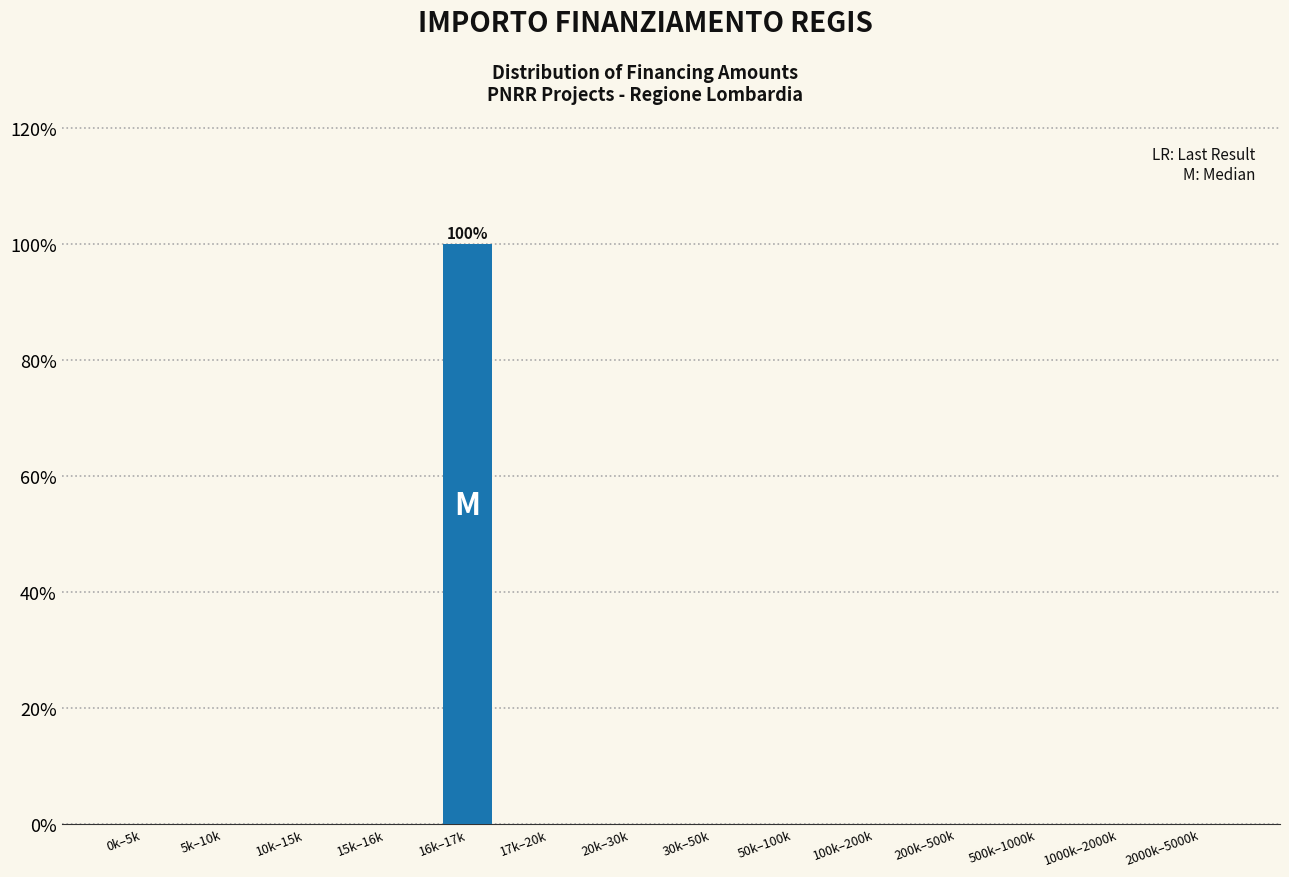

Reading left to right, transcribe all the data shown in this chart.

0k–5k=0	5k–10k=0	10k–15k=0	15k–16k=0	16k–17k=100	17k–20k=0	20k–30k=0	30k–50k=0	50k–100k=0	100k–200k=0	200k–500k=0	500k–1000k=0	1000k–2000k=0	2000k–5000k=0